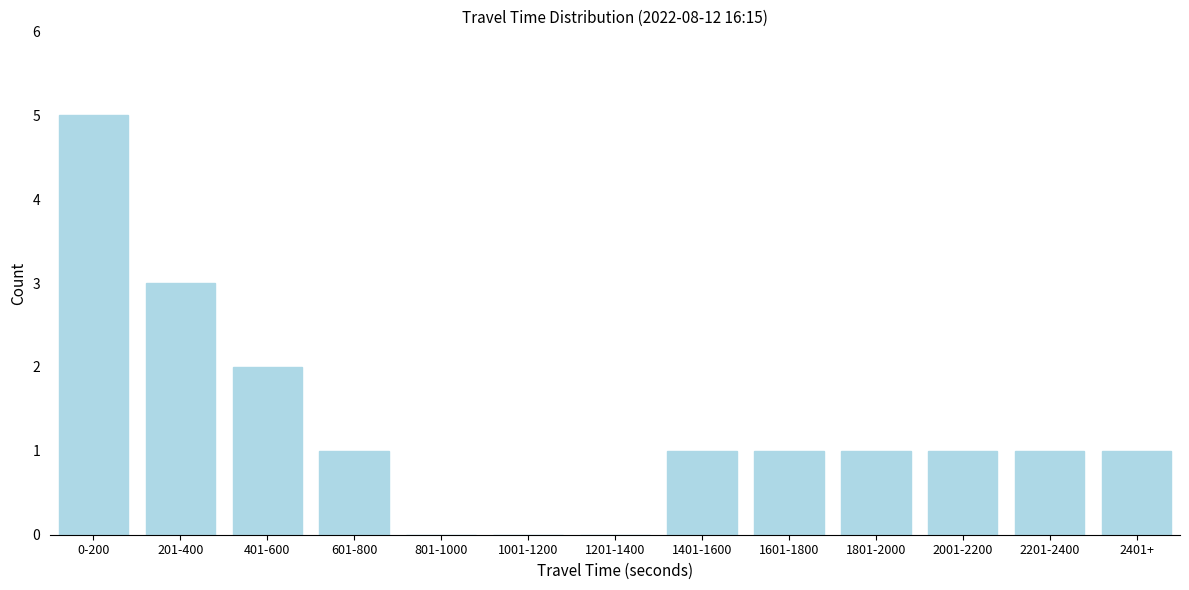

Reading left to right, transcribe all the data shown in this chart.

0-200=5	201-400=3	401-600=2	601-800=1	801-1000=0	1001-1200=0	1201-1400=0	1401-1600=1	1601-1800=1	1801-2000=1	2001-2200=1	2201-2400=1	2401+=1